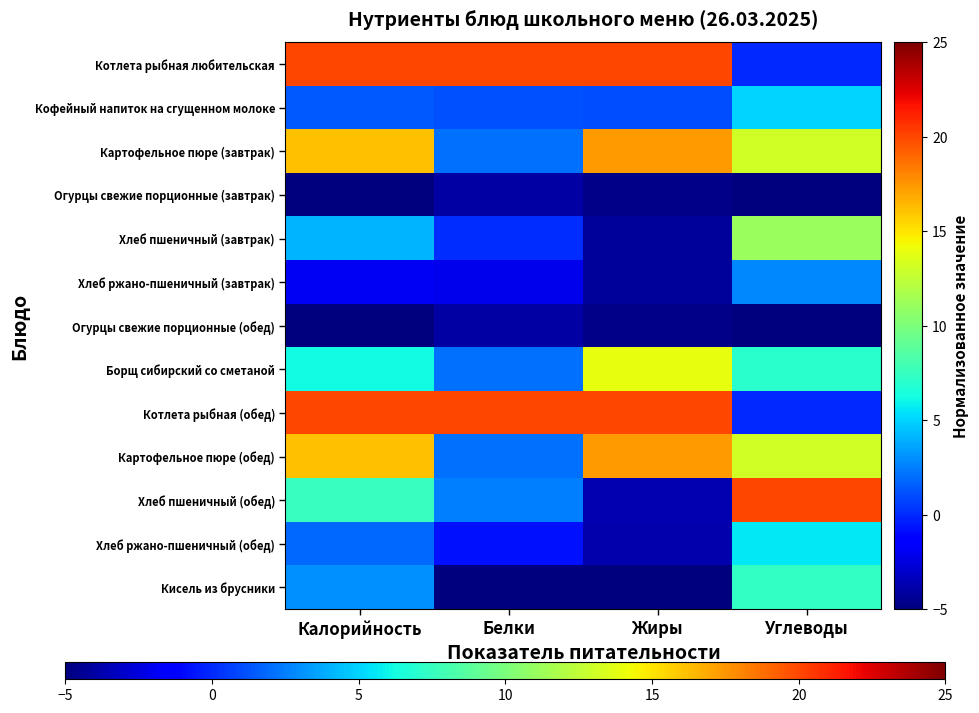

What is the minimum value shown in the chart?

-5.0